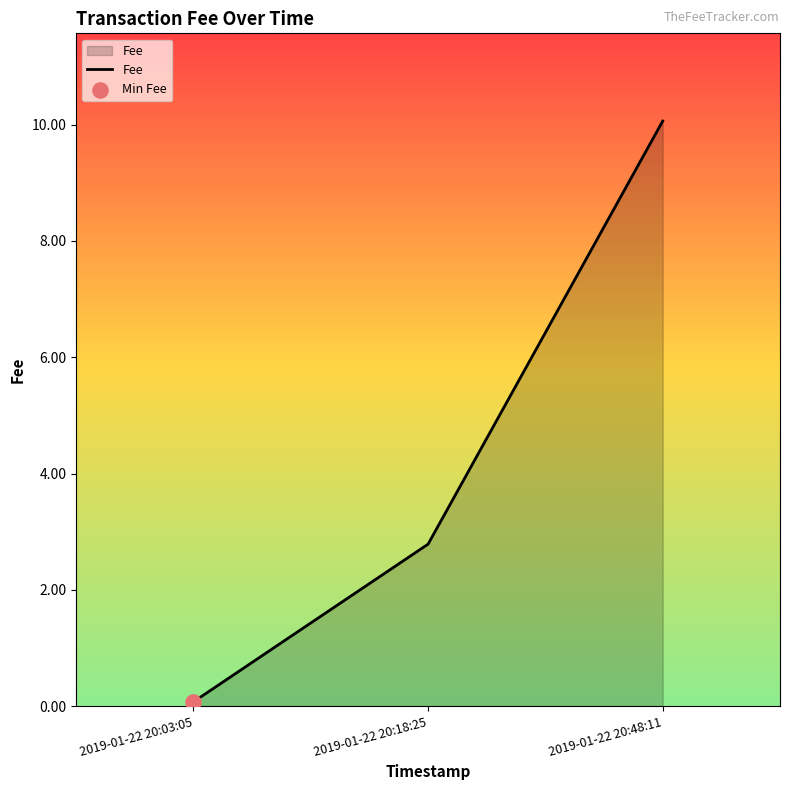

Between 2019-01-22 20:03:05 and 2019-01-22 20:18:25, which is larger?

2019-01-22 20:18:25